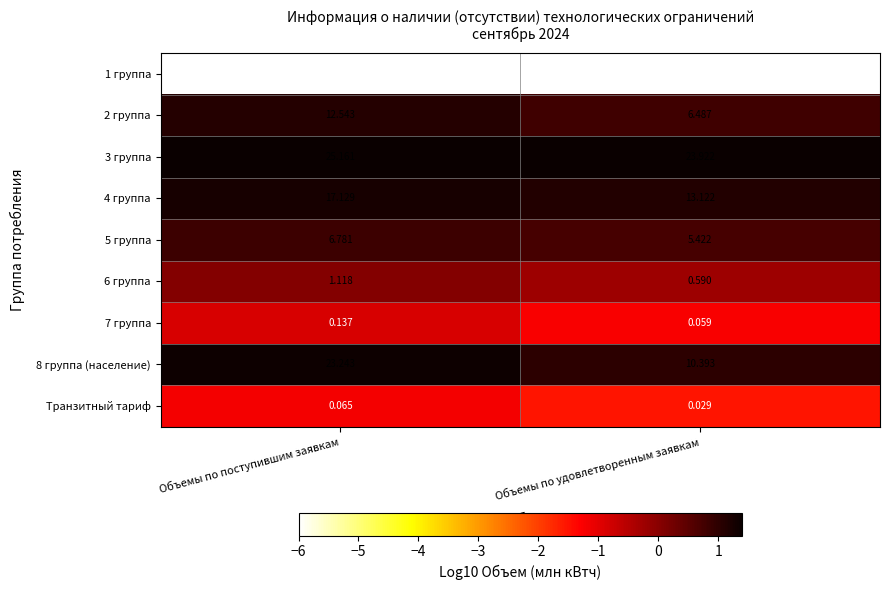

At which category is the sum across all series the highest?

Объемы по поступившим заявкам